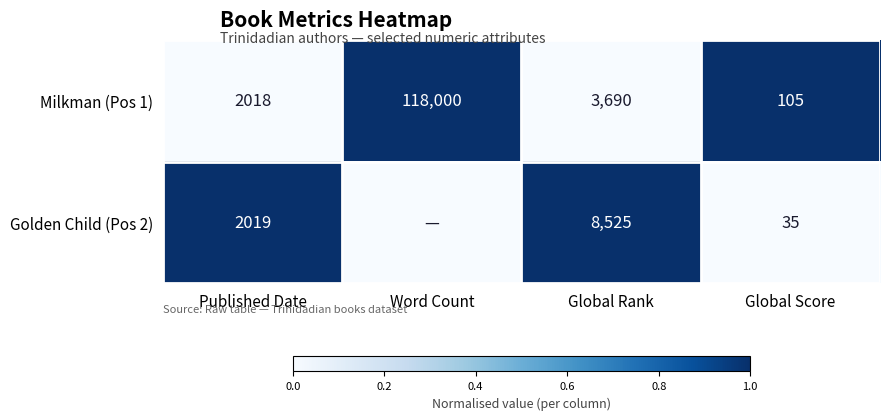

What is the greatest value displayed?

1